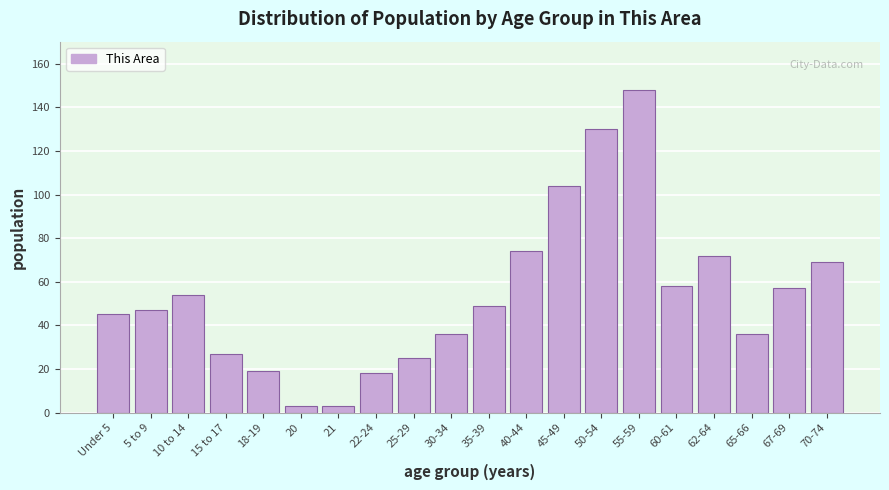

Reading left to right, extract all data points from this chart.

45	47	54	27	19	3	3	18	25	36	49	74	104	130	148	58	72	36	57	69